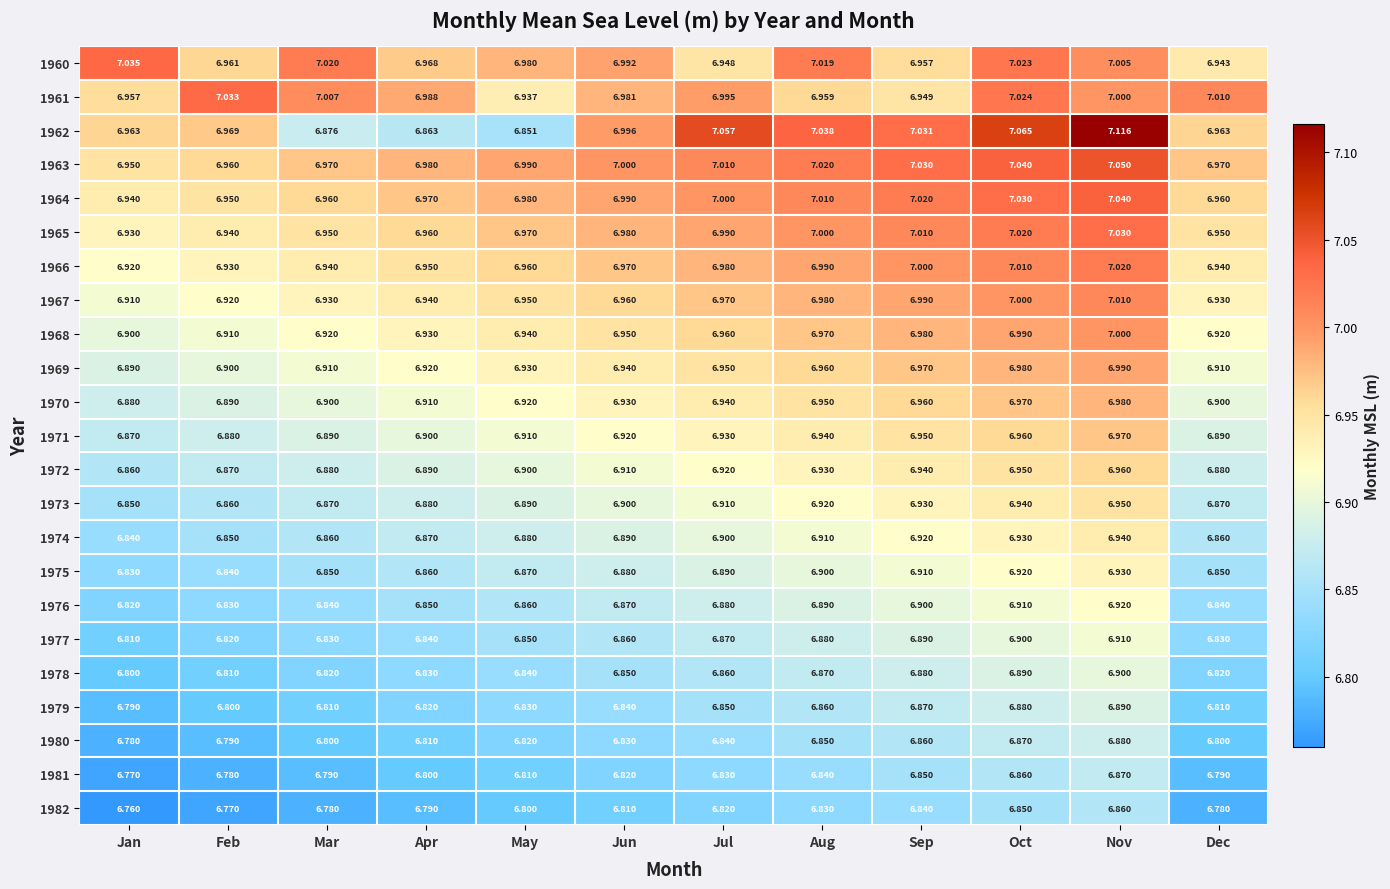

Where is 1977 nearest to the value 6?

Jan